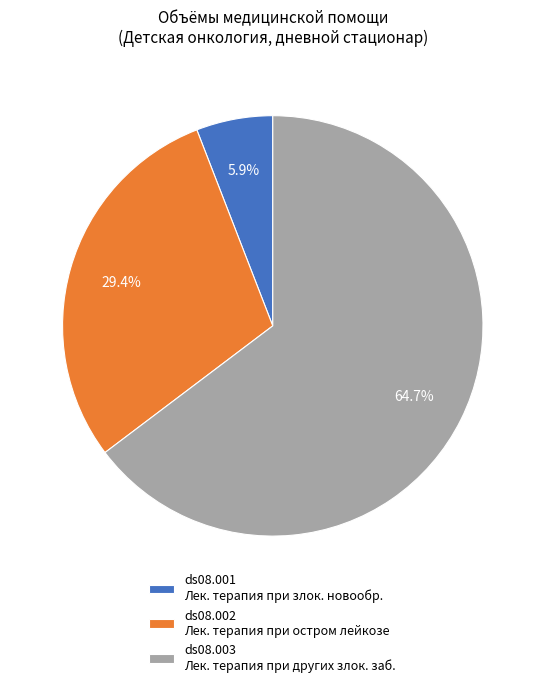

Which has a higher value, ds08.002 Лек. терапия при остром лейкозе or ds08.001 Лек. терапия при злок. новообр.?

ds08.002 Лек. терапия при остром лейкозе